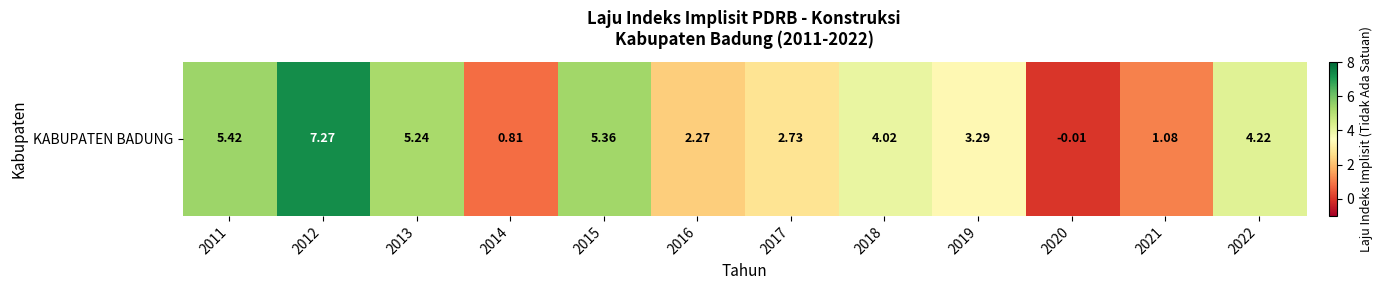

How many data points are above 4?

6